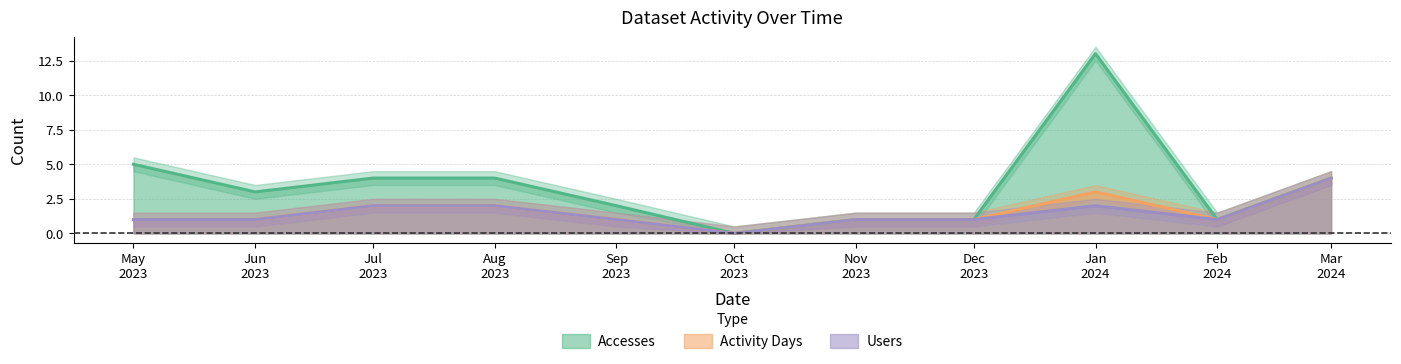

How many data points does each series have?

11